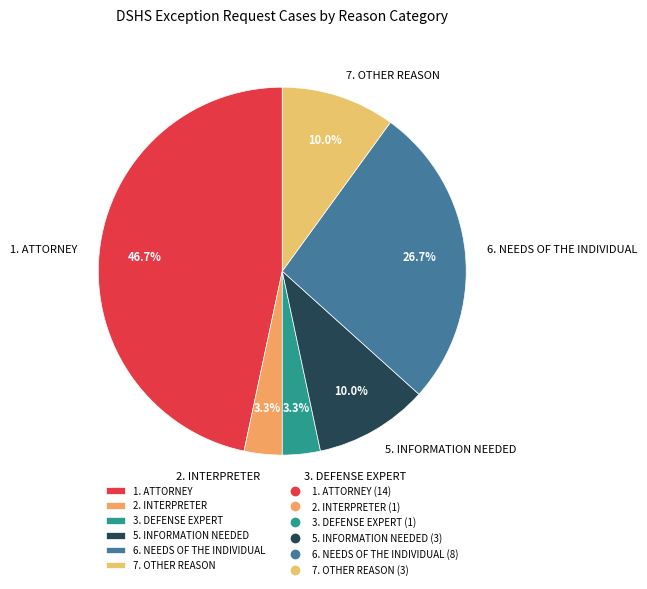

How many segments does this pie chart have?

6